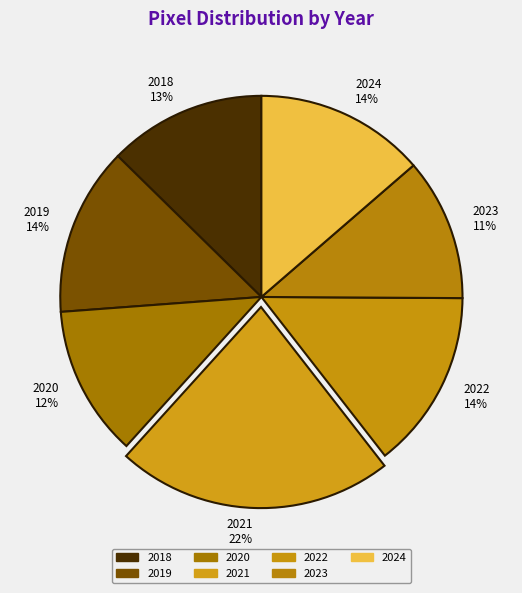

What percentage is the 2019 14% slice, to the nearest percent?

14%